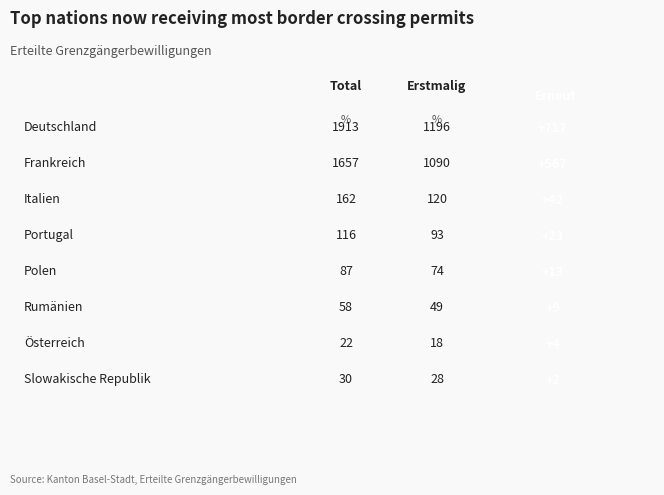

Which has a higher value, Polen or Österreich?

Polen